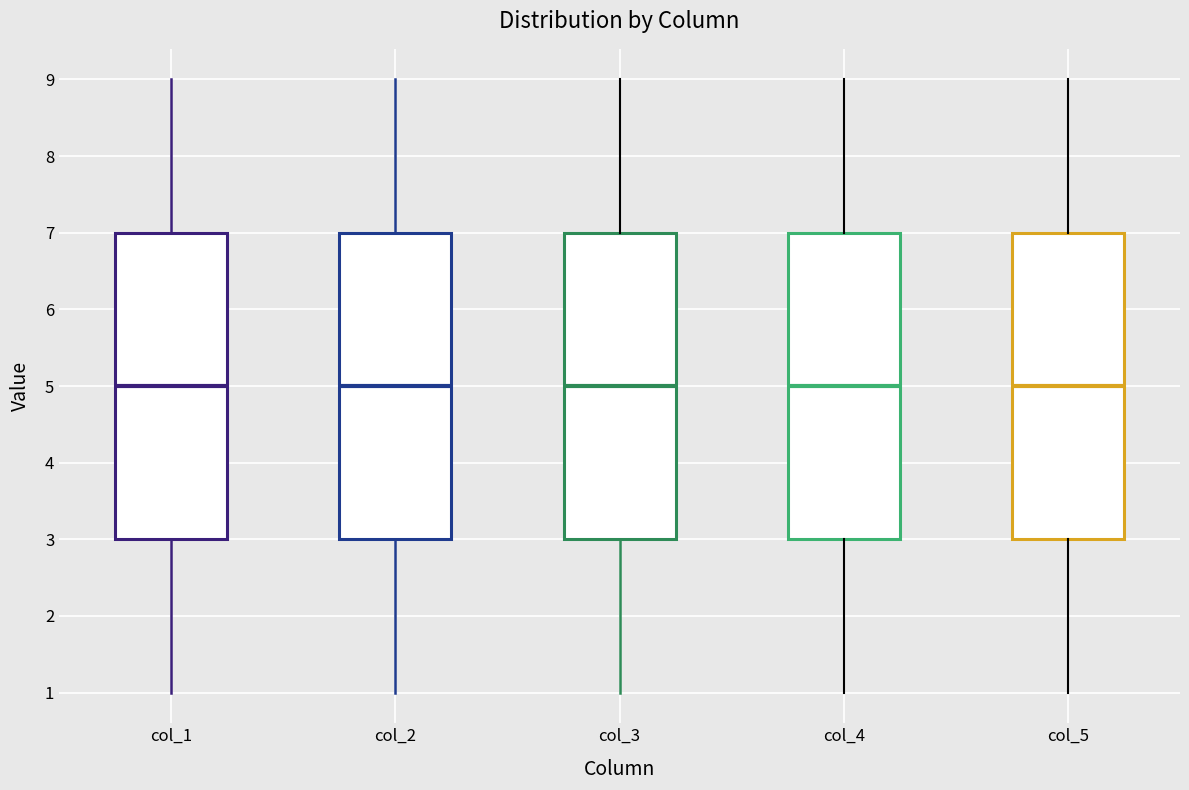

Reading left to right, transcribe this box plot: for each box, give where its median line is, the range the box spans, and where its two whiskers end, as read against the y-axis. The values are not printed on the chart, so give them approximately, as read against the axis.

col_1: median 5, box 3 to 7, whiskers 1 to 9
col_2: median 5, box 3 to 7, whiskers 1 to 9
col_3: median 5, box 3 to 7, whiskers 1 to 9
col_4: median 5, box 3 to 7, whiskers 1 to 9
col_5: median 5, box 3 to 7, whiskers 1 to 9